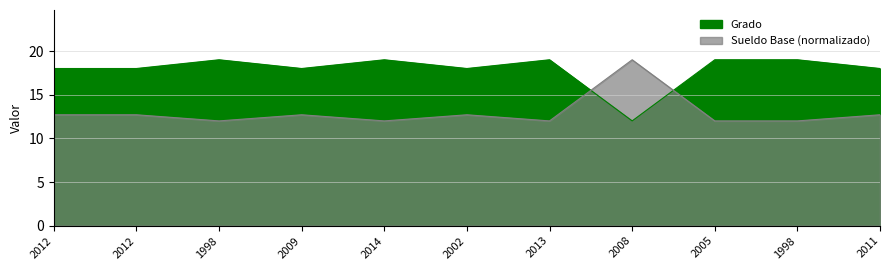

At which category does Sueldo Base reach its first local valley?

1998